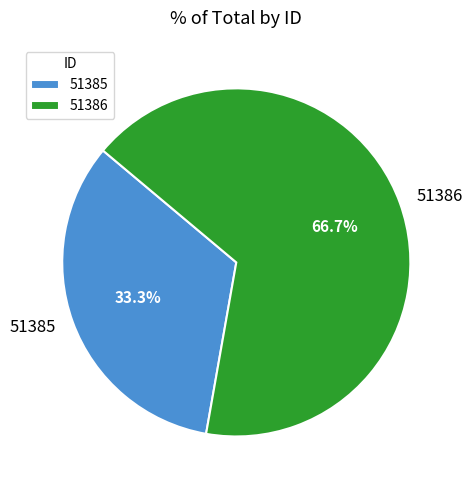

Is 51386 the majority of the pie?

Yes